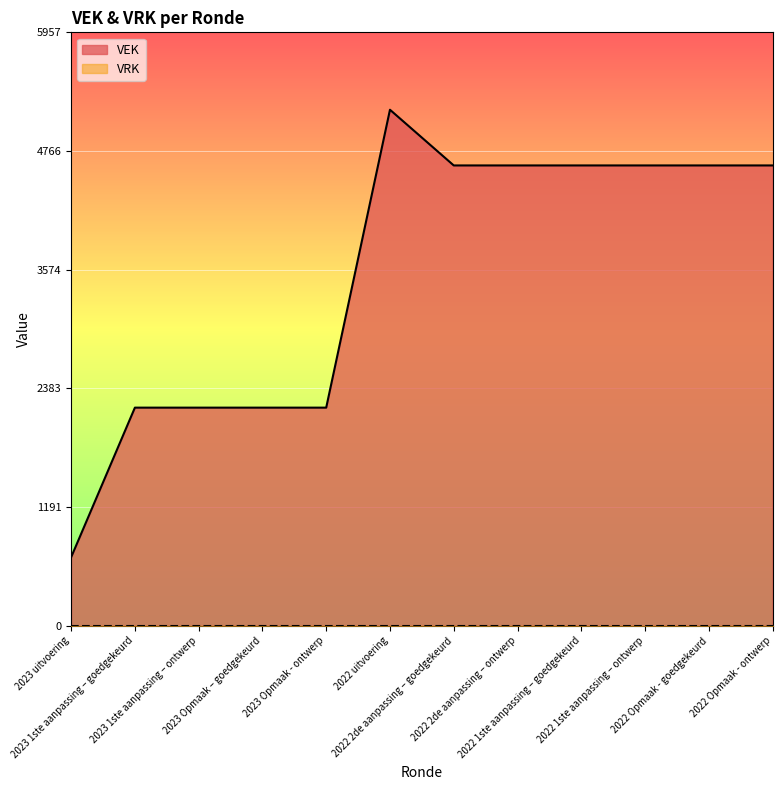

At which category does the chart reach its peak across all series?

2022 uitvoering